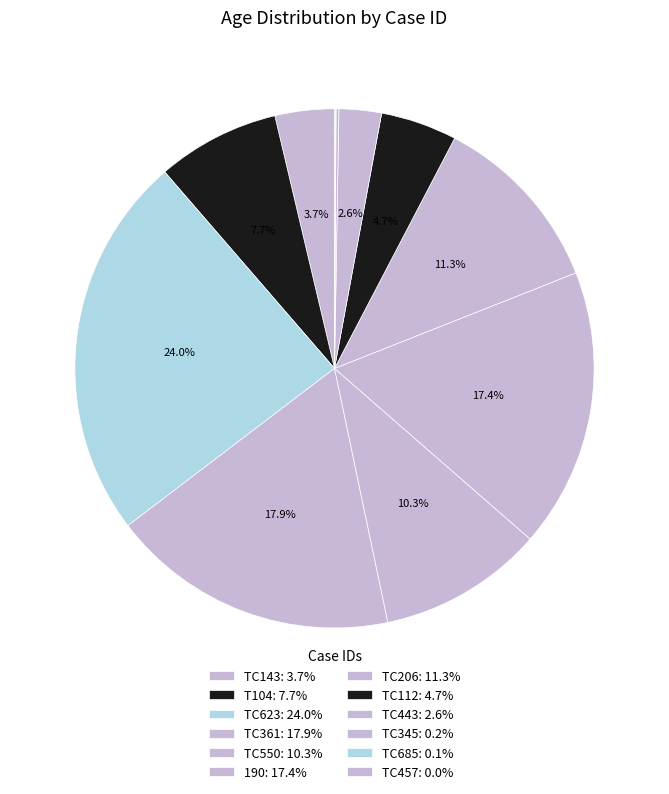

Is there a majority slice in this chart?

No